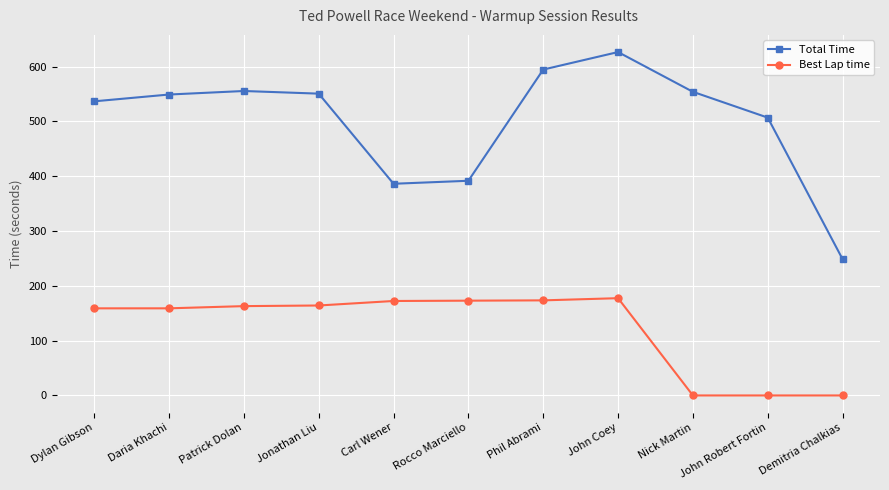

Which series has the largest range (max minus min)?

Total Time